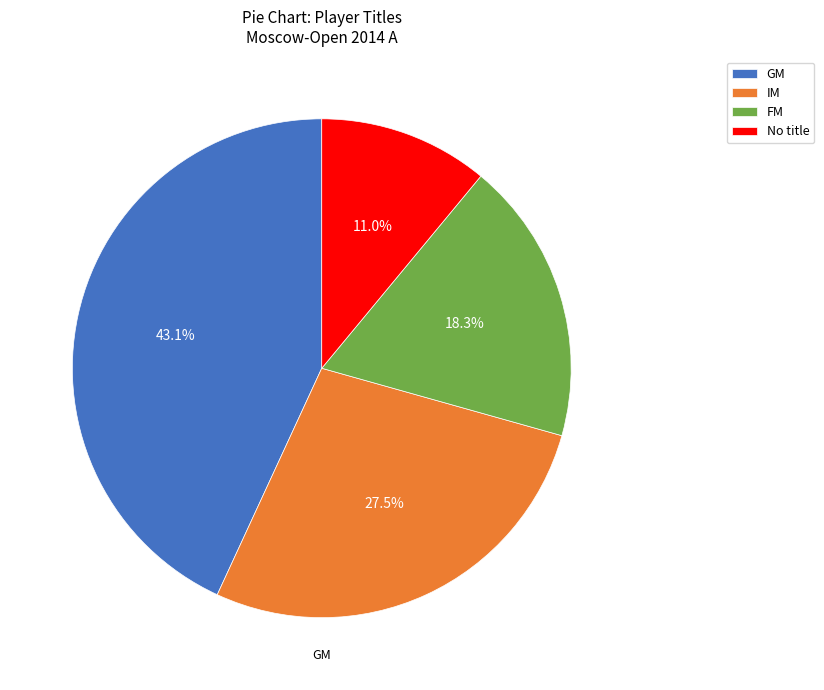

Which category has the smallest portion of the pie?

No title